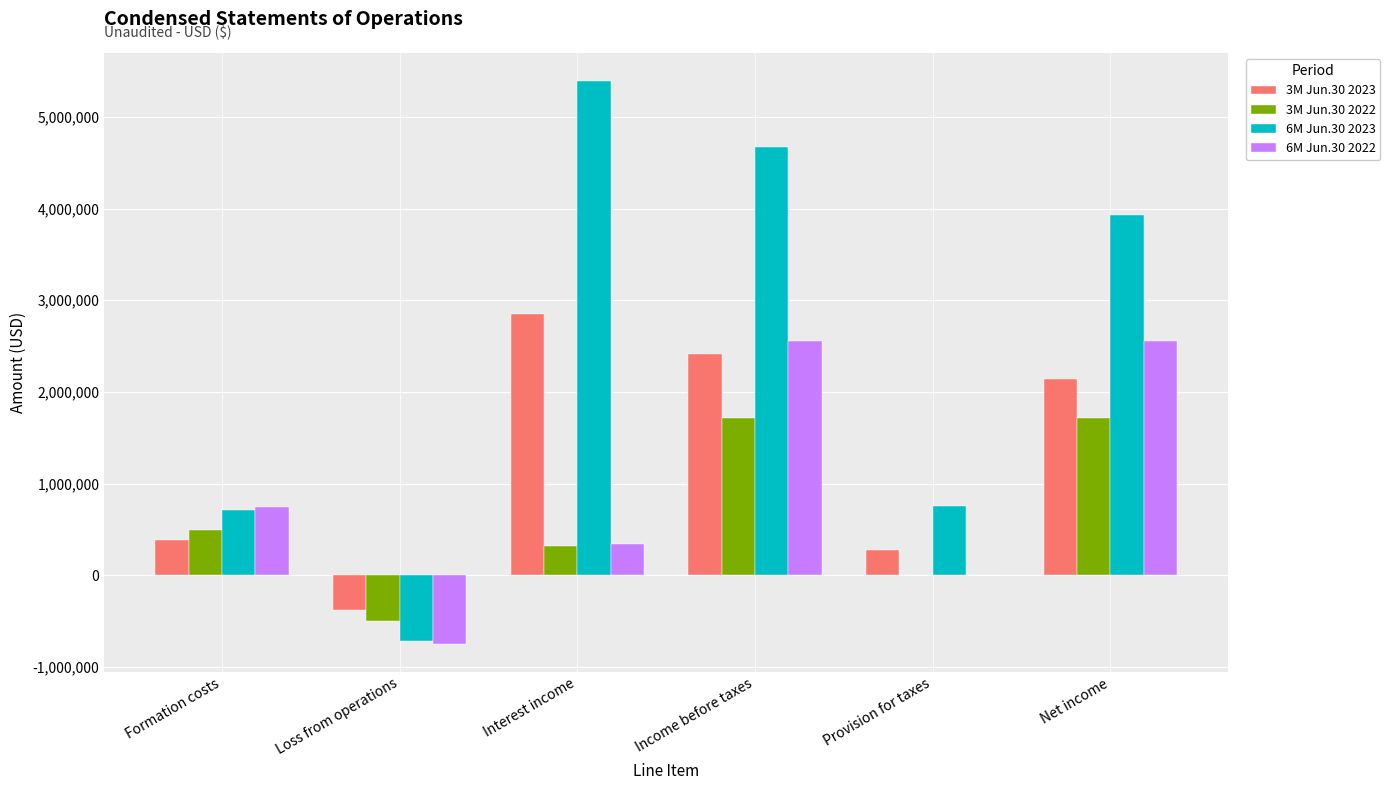

Which label corresponds to the largest value in the chart?

Interest income